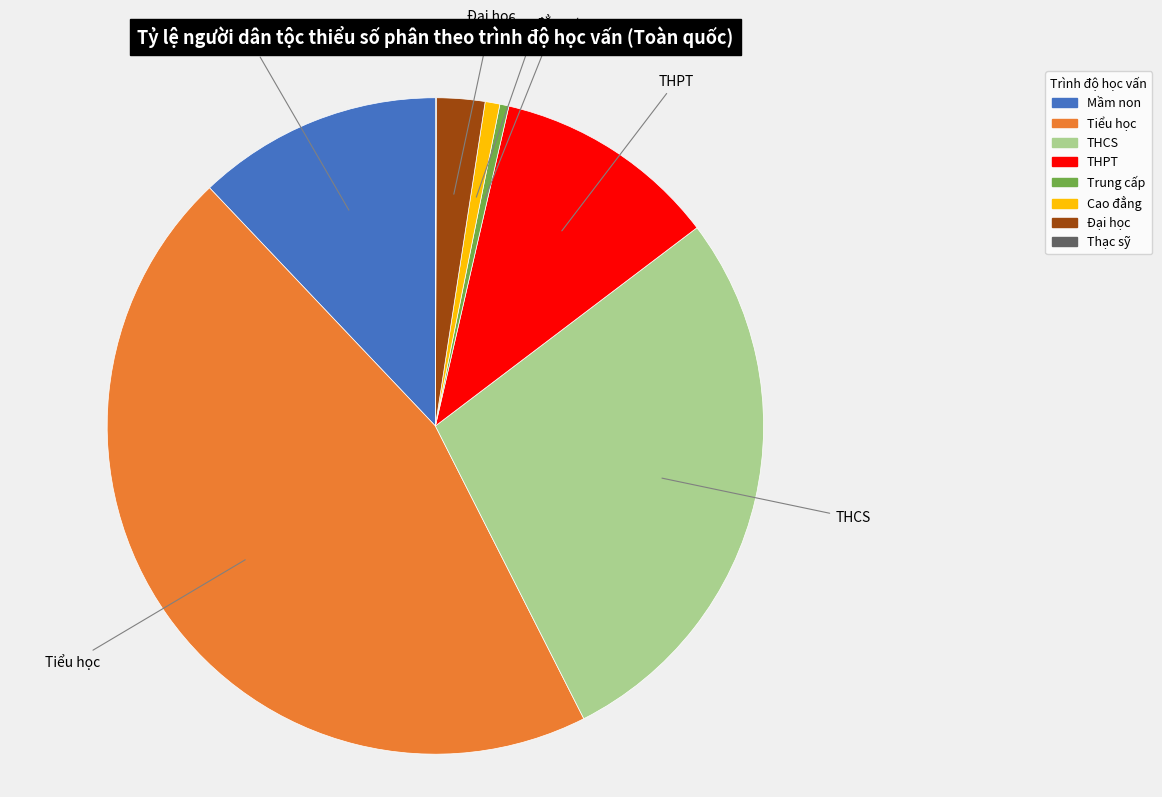

Is there any slice that represents more than half of the pie?

No